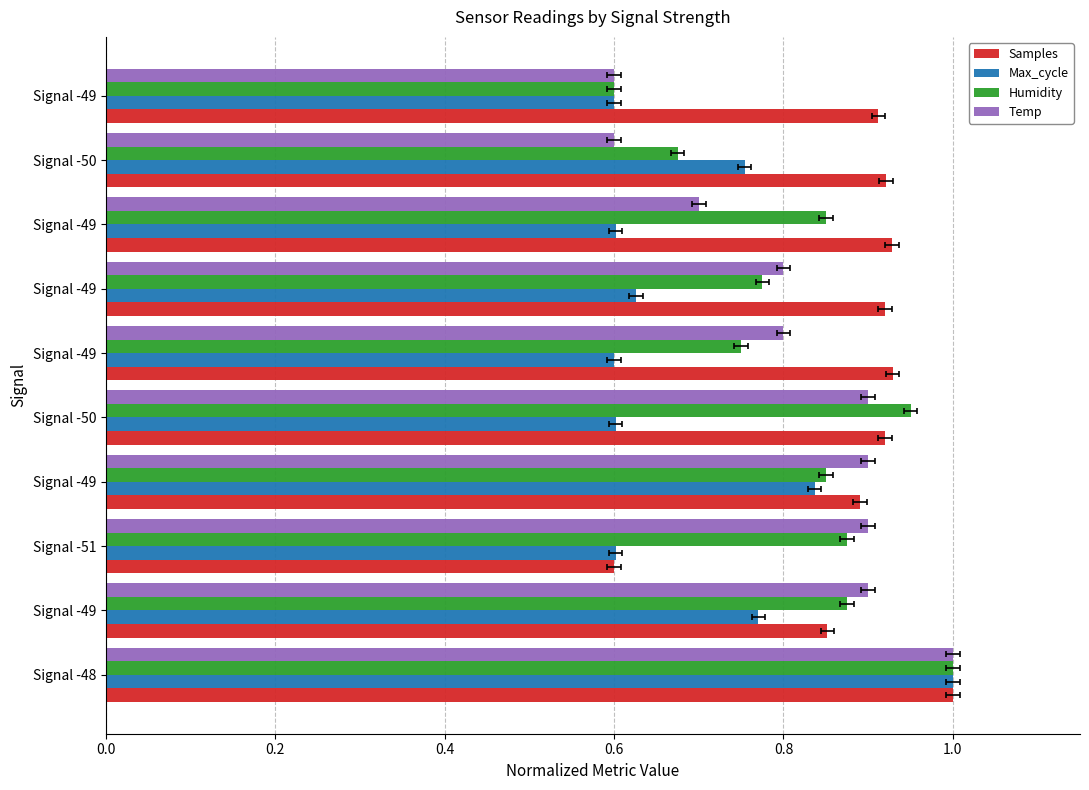

What is the maximum value for Samples?

1.0